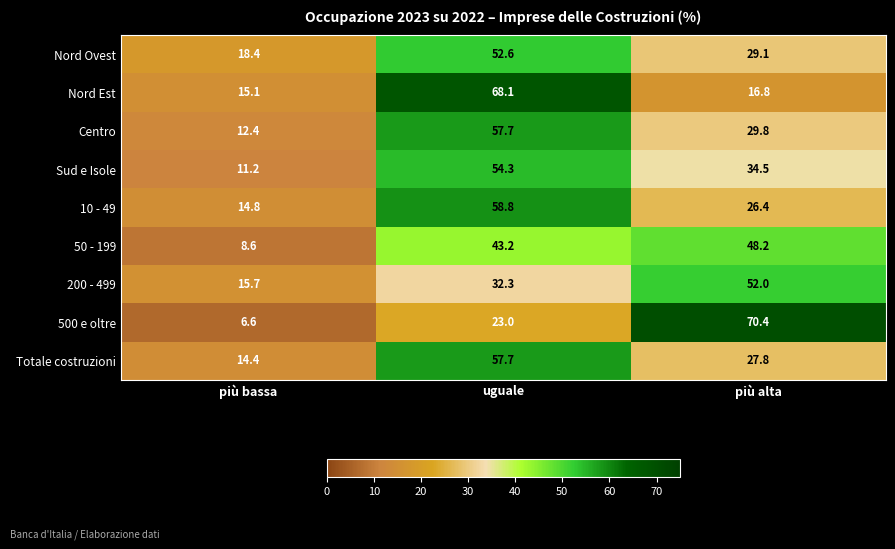

What is the difference between the maximum and minimum values in the 200 - 499 series?

36.3